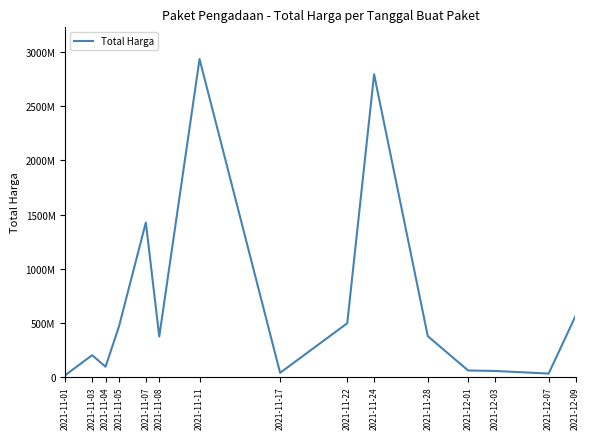

Rank the categories by value from highest to lowest.

2021-11-11, 2021-11-24, 2021-11-07, 2021-12-09, 2021-11-22, 2021-11-05, 2021-11-28, 2021-11-08, 2021-11-03, 2021-11-04, 2021-12-01, 2021-12-03, 2021-11-17, 2021-12-07, 2021-11-01